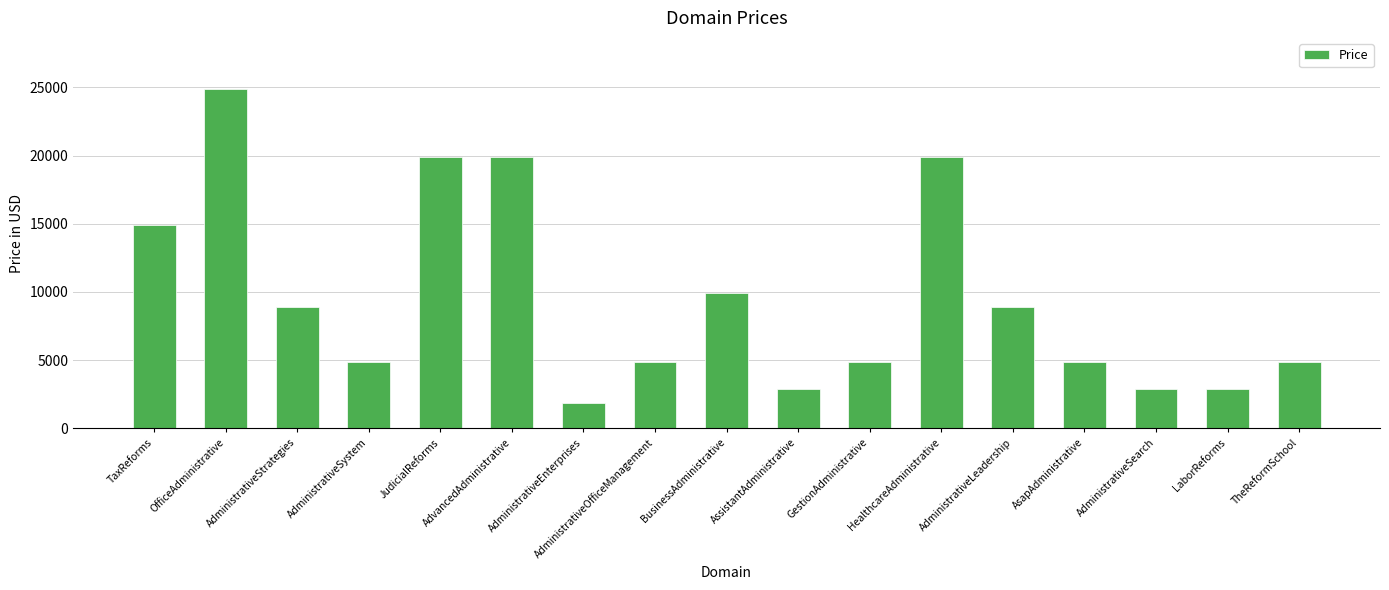

What is the maximum value shown in the chart?

24888